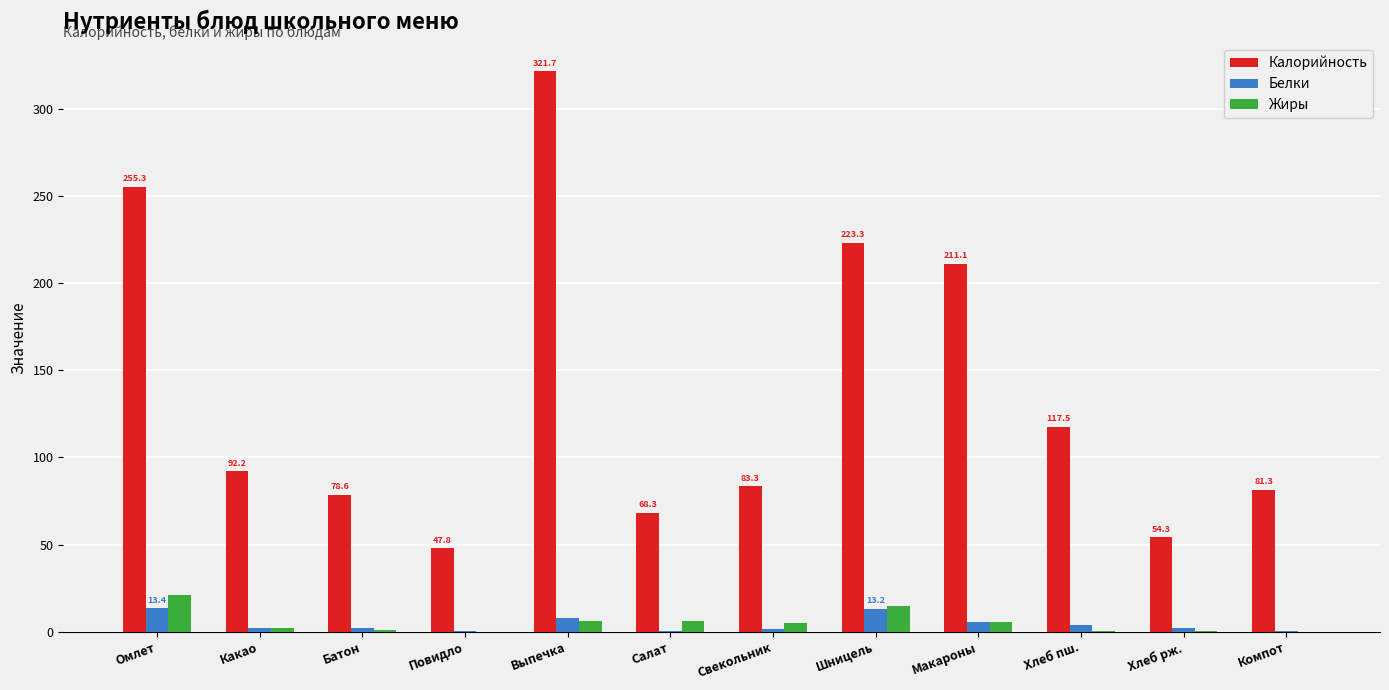

Is the value of Жиры at Какао greater than the value of Калорийность at Повидло?

No